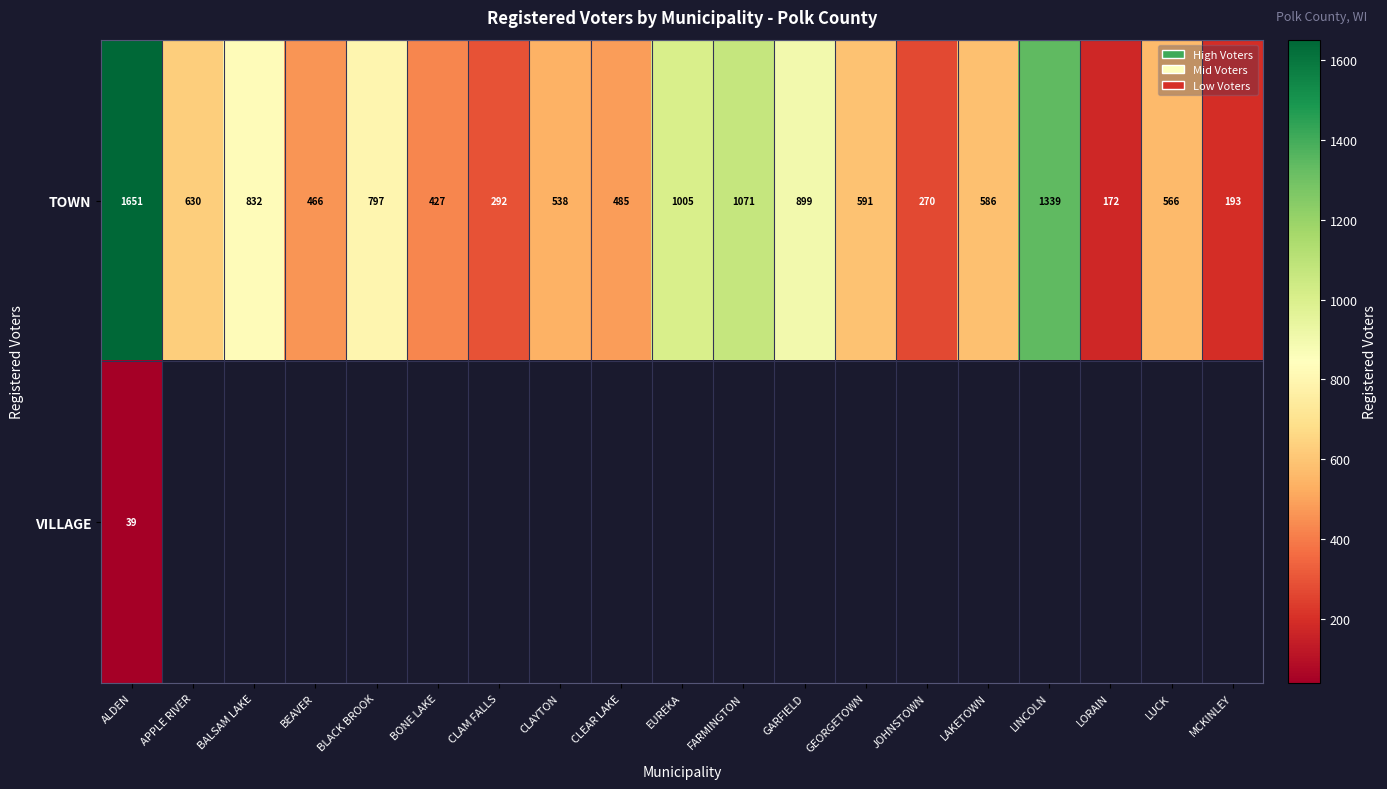

The value of TOWN at CLEAR LAKE is 293. True or false?

False